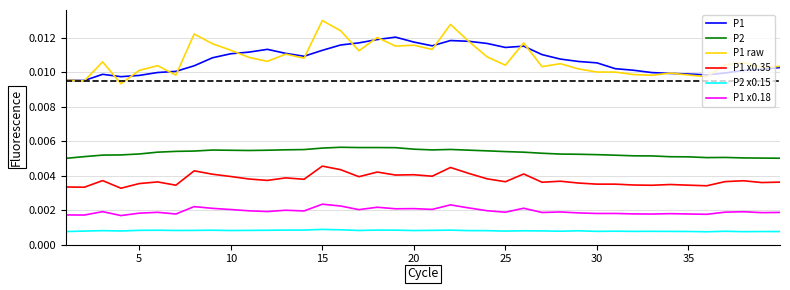

True or false: P1 and P2 intersect in this chart.

False